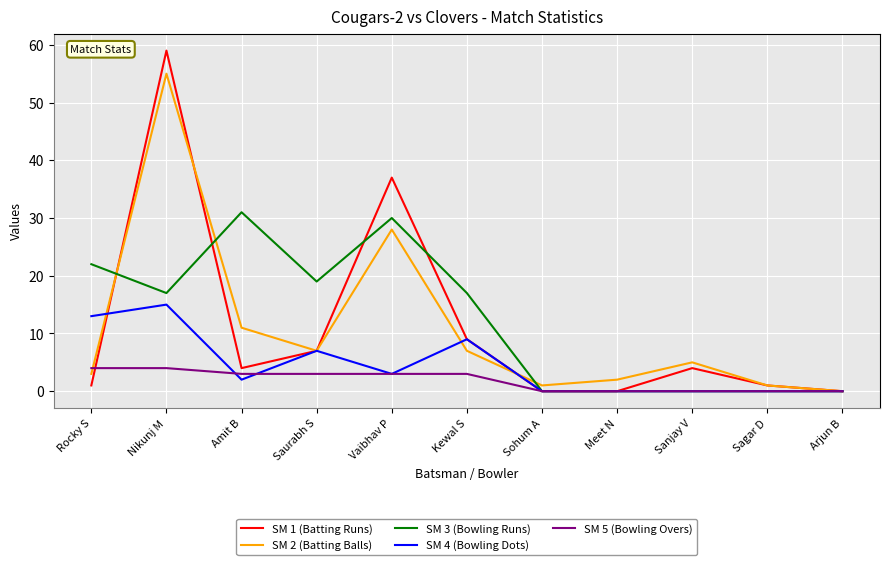

What is the greatest value displayed?

59